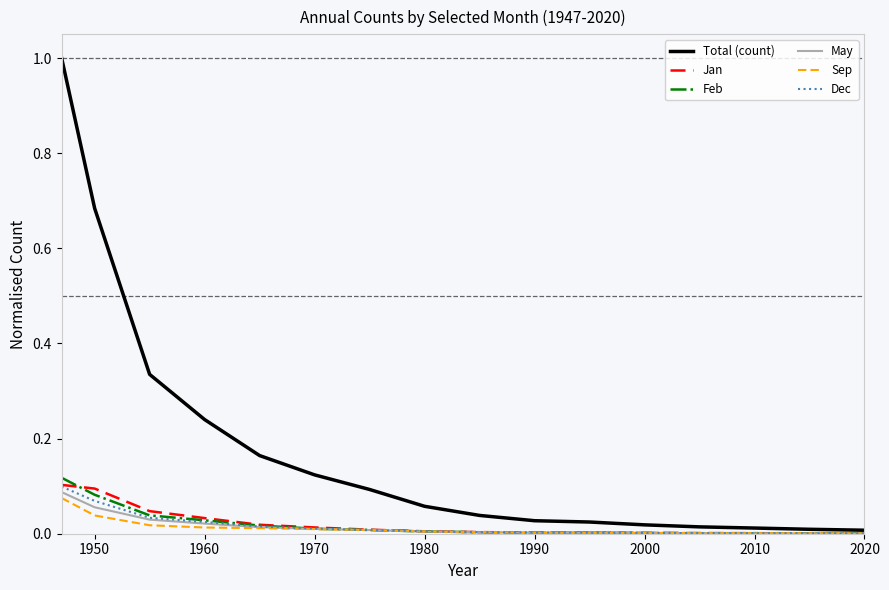

What are all the series names shown in the legend?

Total (count), Jan, Feb, May, Sep, Dec